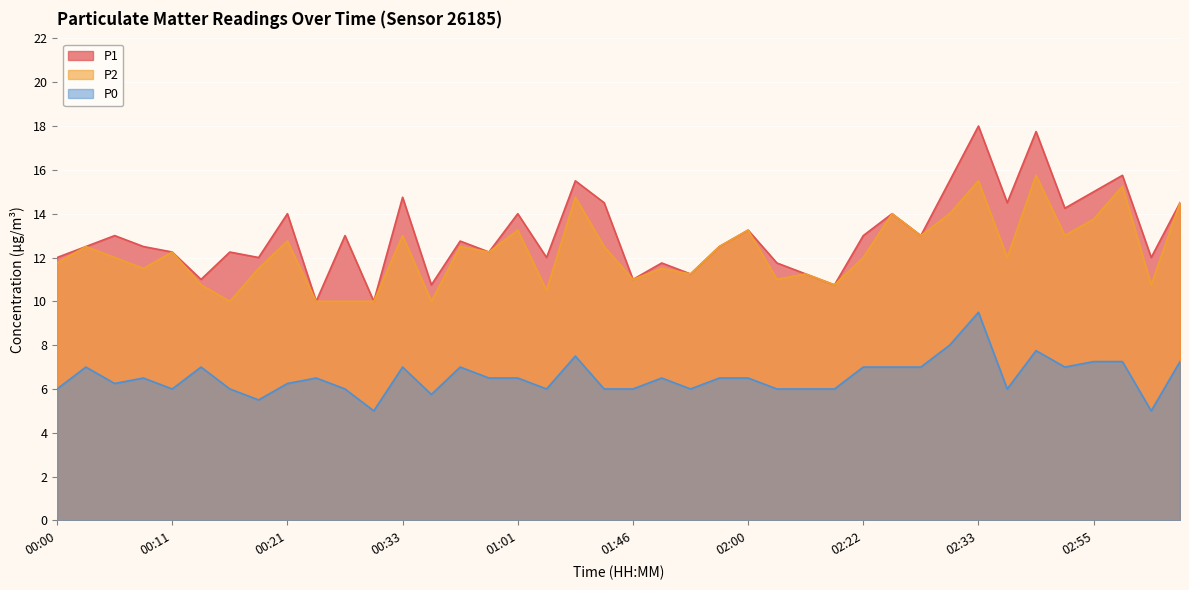

How many data points in P0 are less than 6?

4